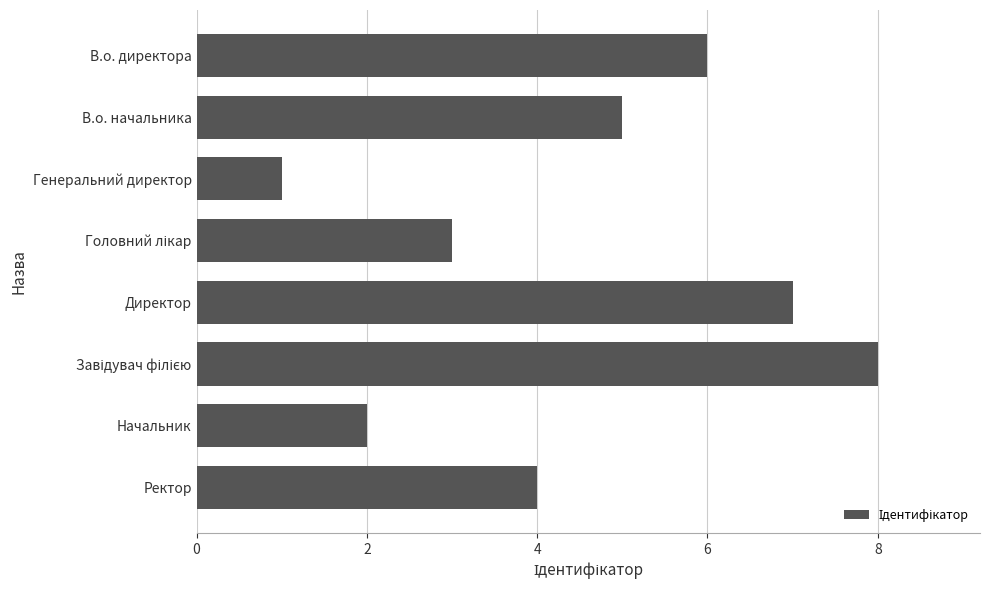

Reading top to bottom, list all the values displayed in this chart.

6	5	1	3	7	8	2	4